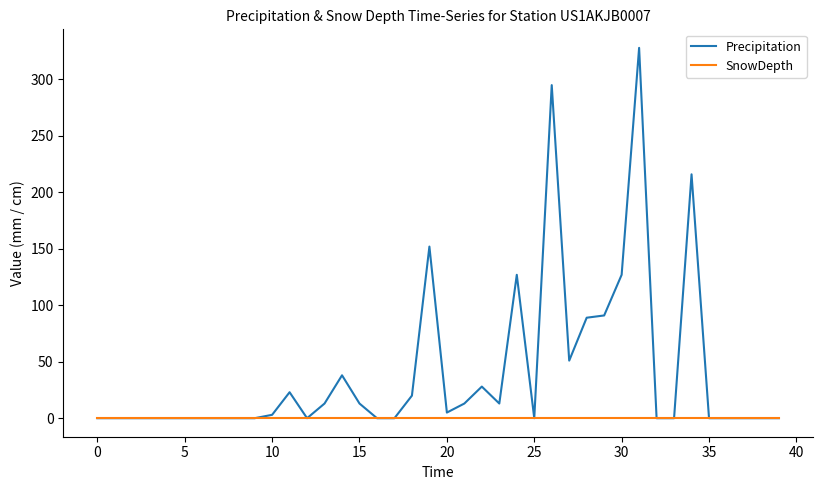

True or false: Precipitation has more than 1 interior local peaks.

True